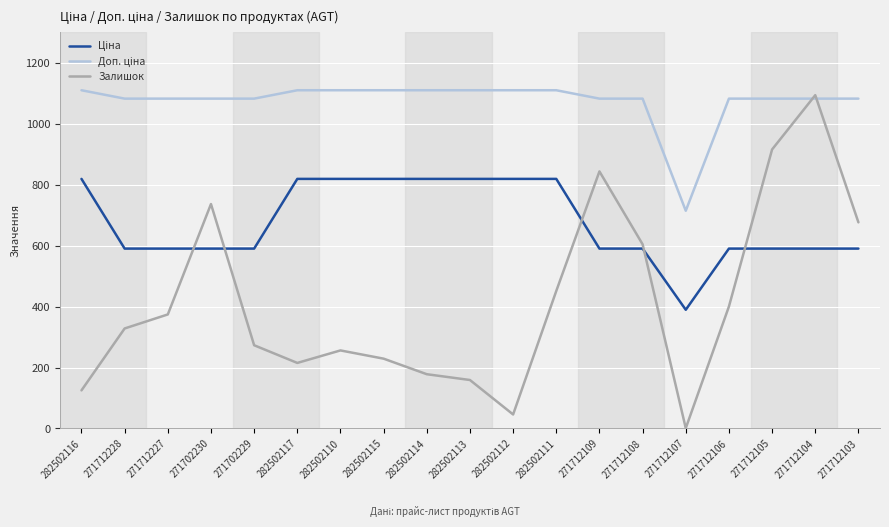

Which series changed the most between 271702230 and 271712108?

Залишок